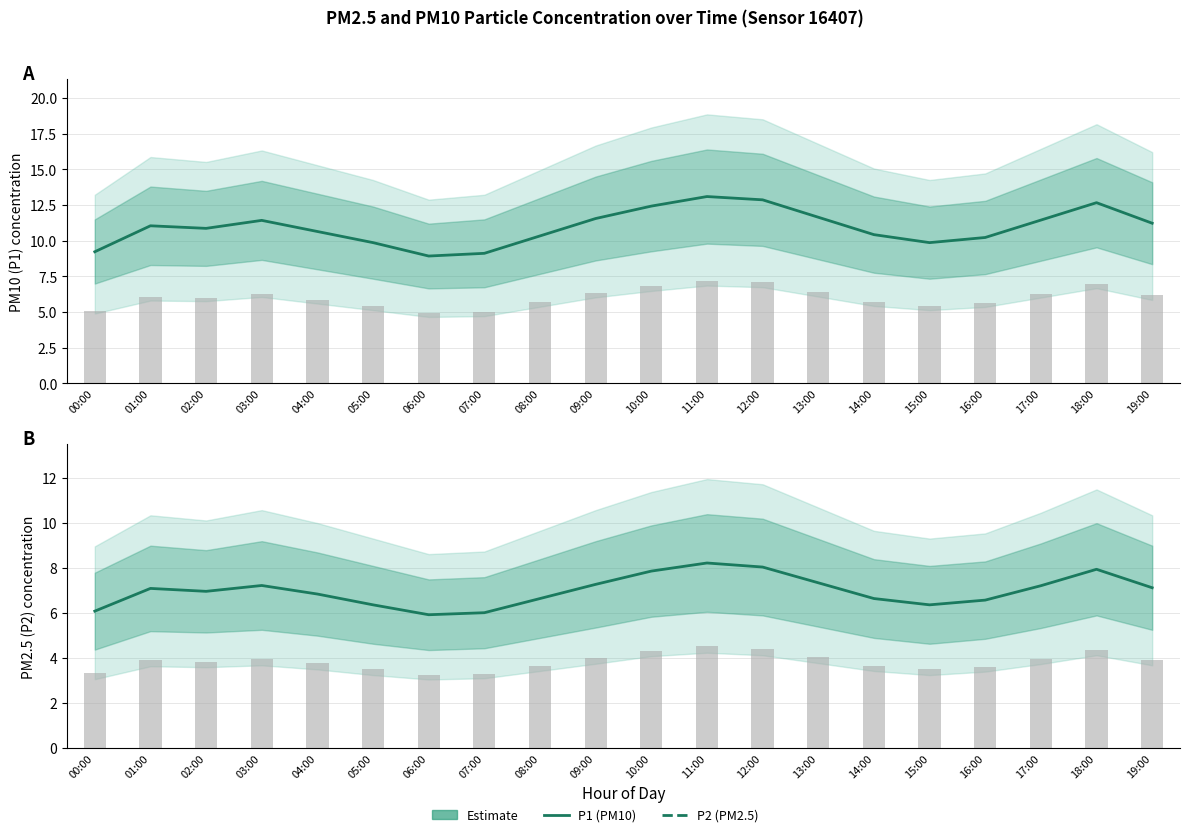

What is the label of the 12th bar from the right?

08:00